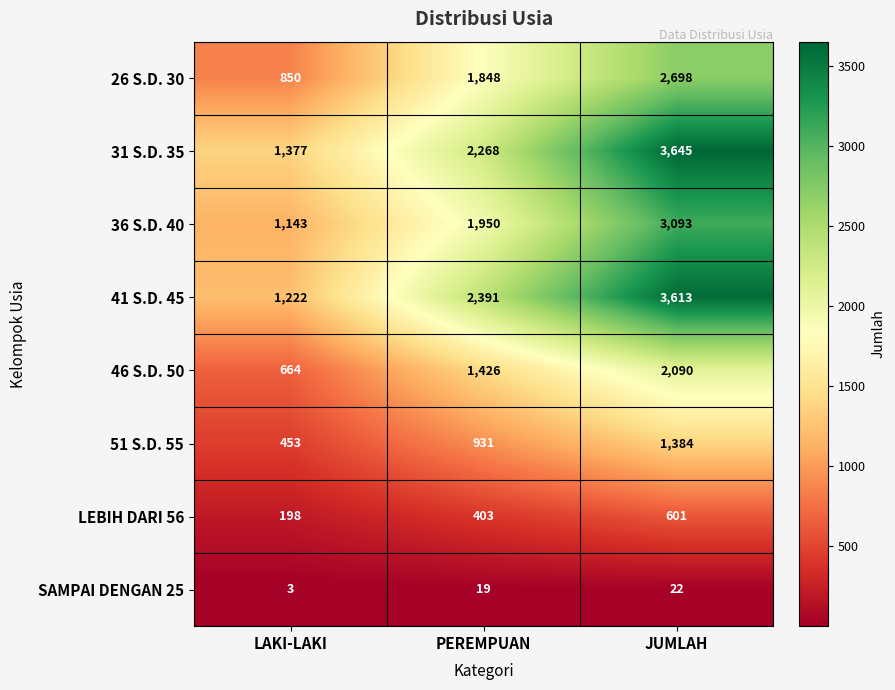

What is the difference between the 26 S.D. 30 values at JUMLAH and PEREMPUAN?

850